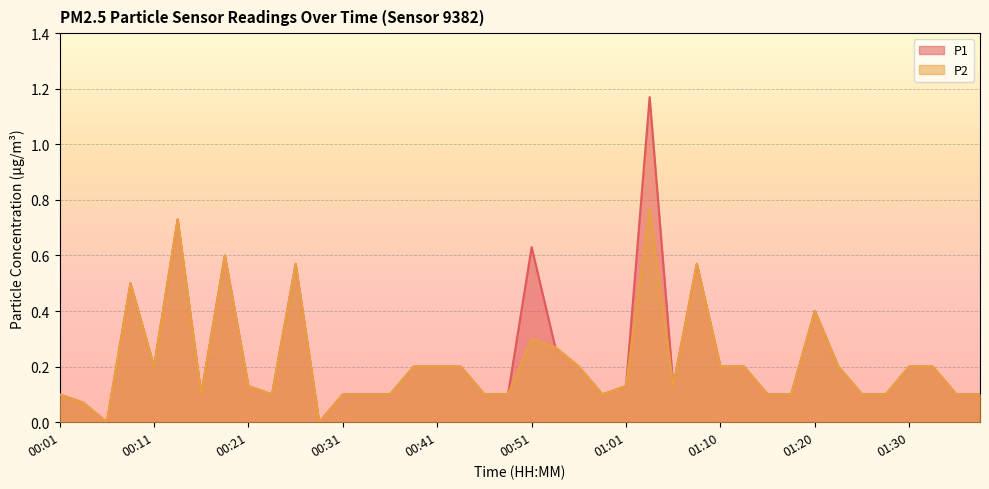

In P2, how many points are higher than both neighbors (excluding endpoints)?

8